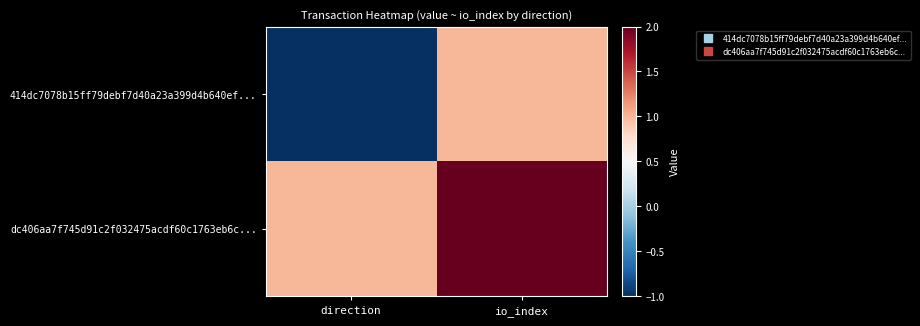

List the series in order of their overall mean, lowest first.

414dc7078b15ff79debf7d40a23a399d4b640ef..., dc406aa7f745d91c2f032475acdf60c1763eb6c...